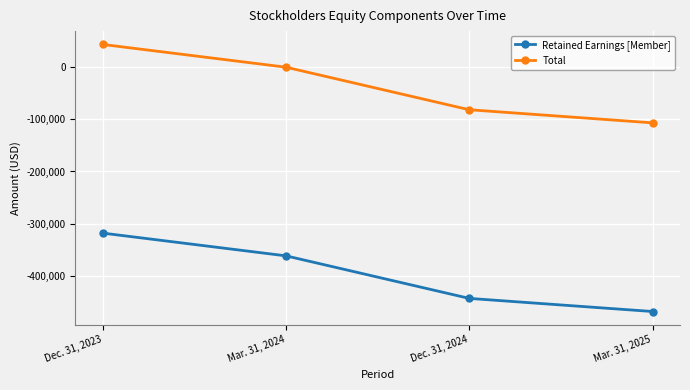

True or false: Total and Retained Earnings [Member] intersect in this chart.

False